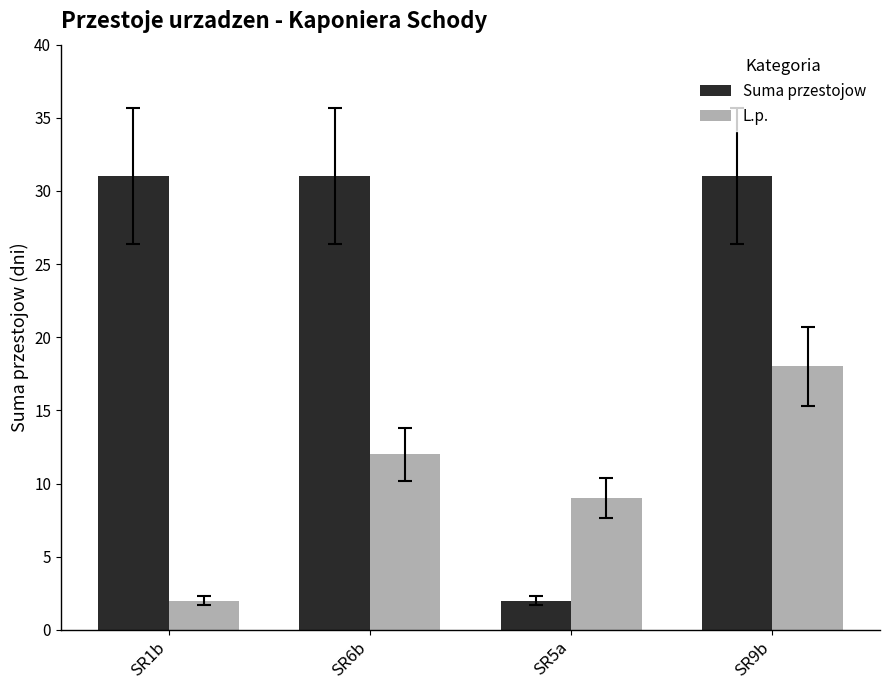

Rank the series by their average value, from lowest to highest.

L.p., Suma przestojow